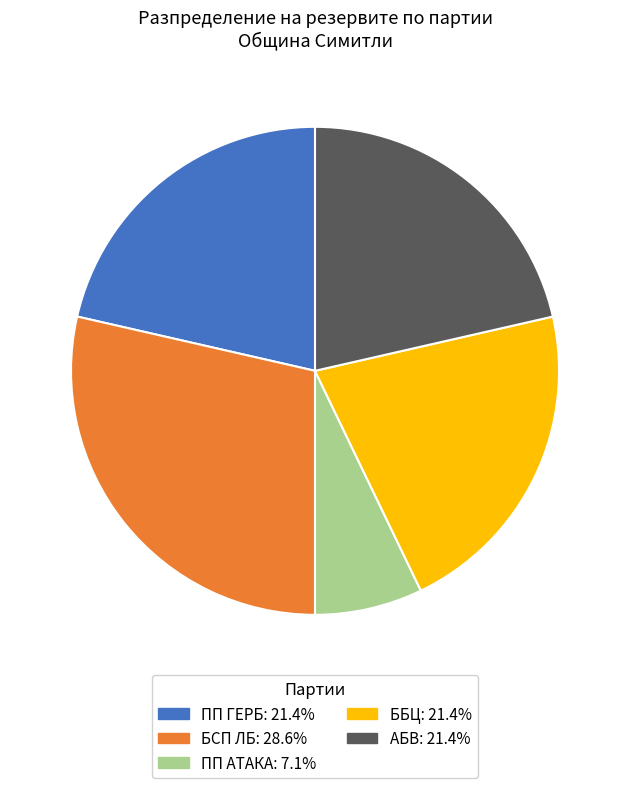

Is ББЦ the majority of the pie?

No